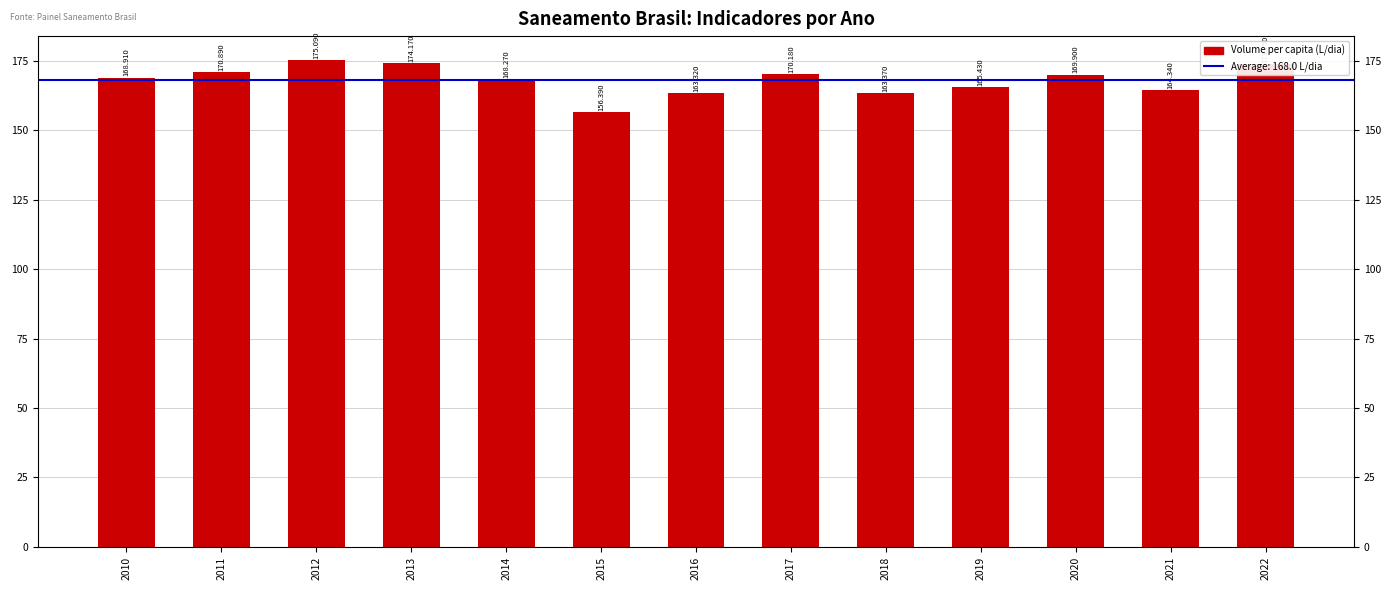

Rank the categories by value from lowest to highest.

2015, 2016, 2018, 2021, 2019, 2014, 2010, 2020, 2017, 2011, 2022, 2013, 2012